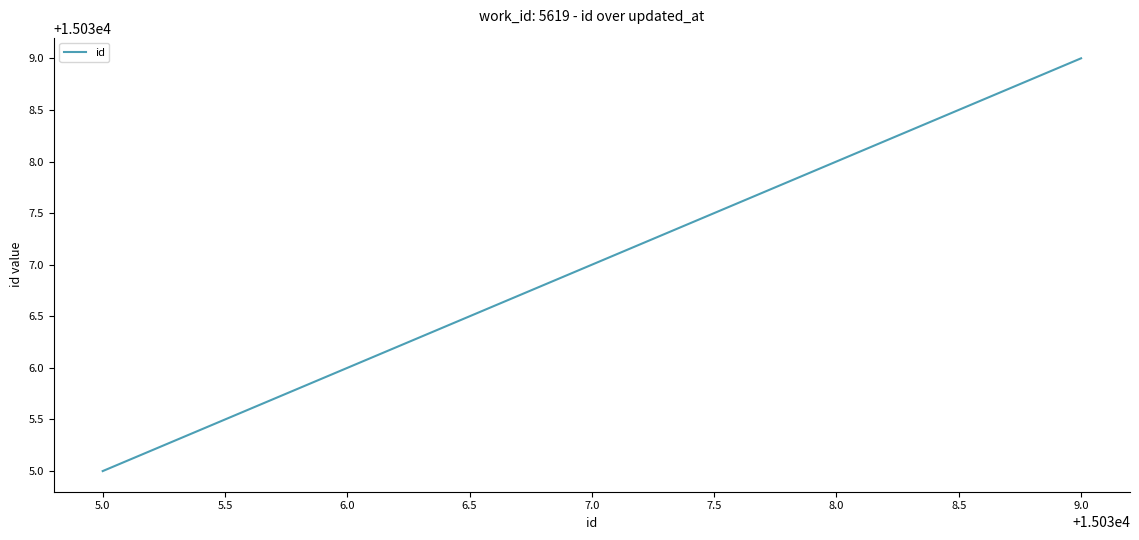

Reading right to left, list all the values displayed in this chart.

15039	15036	15035